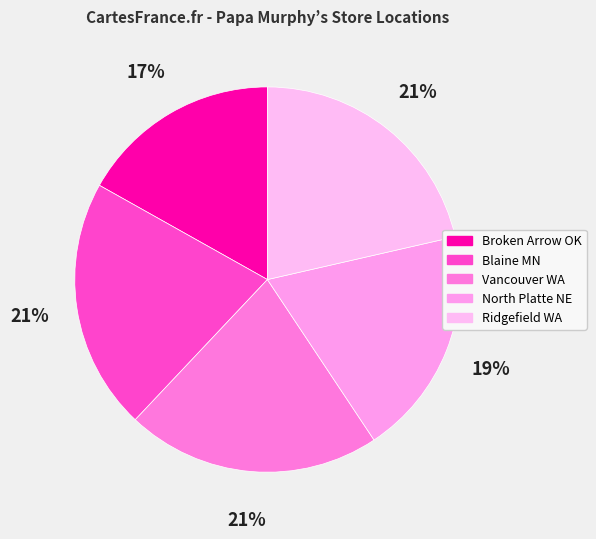

Does Blaine MN account for over 50% of the chart?

No